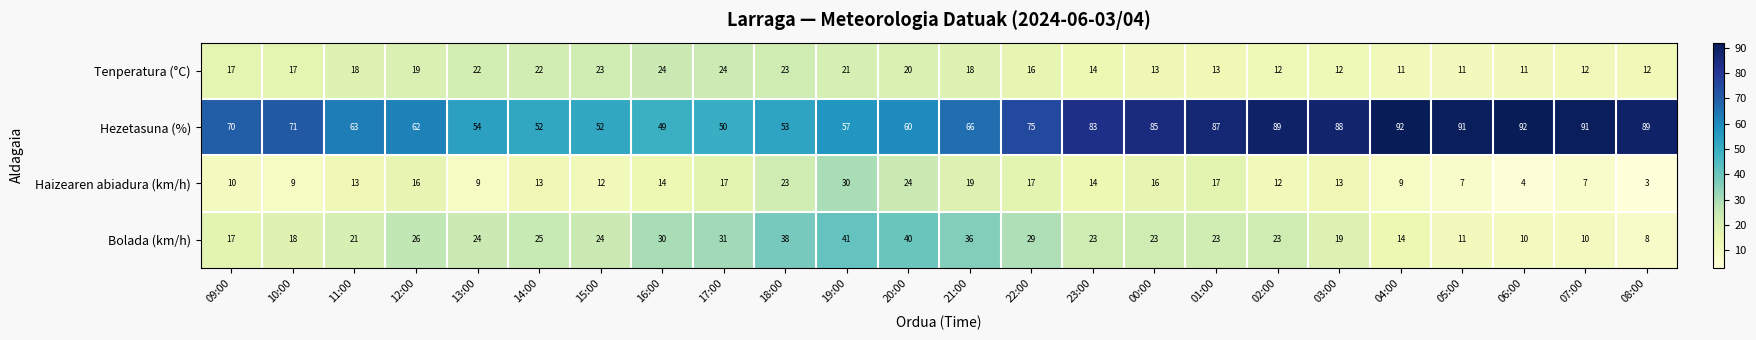

At which label is Hezetasuna (%) closest to 70?

09:00